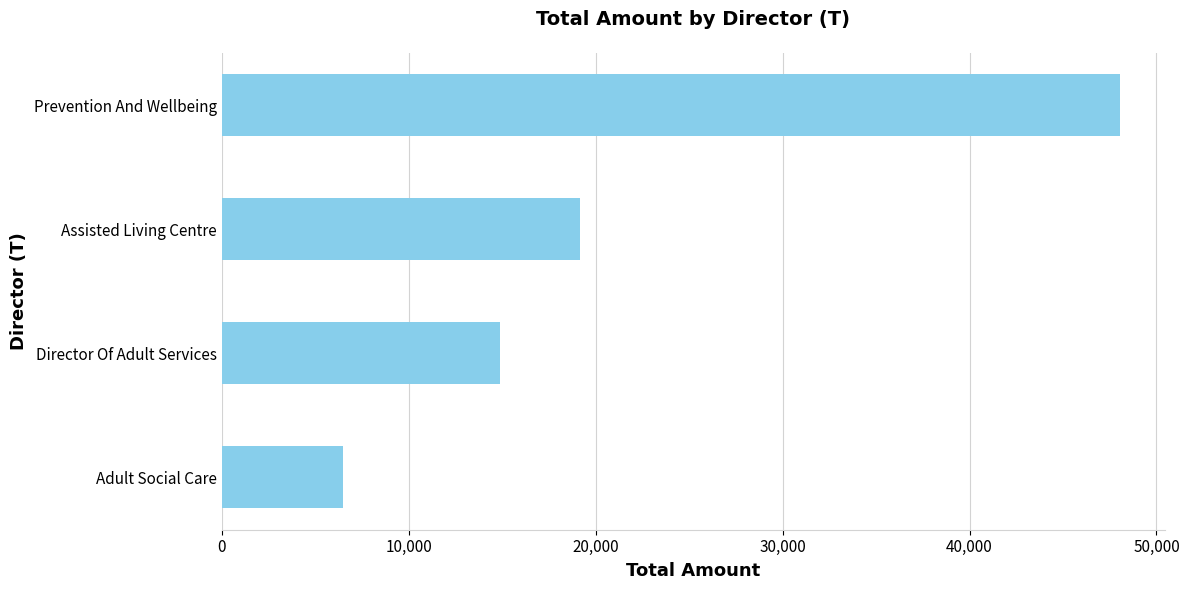

What is the sum of all values?

88602.0